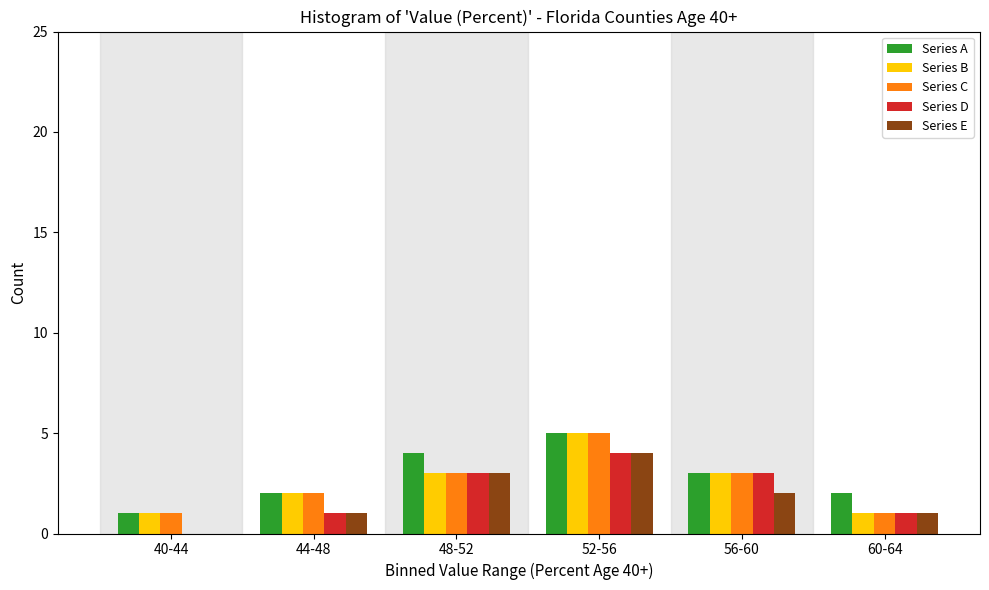

Reading left to right, extract all data points from this chart.

Series A: 40-44=1	44-48=2	48-52=4	52-56=5	56-60=3	60-64=2
Series B: 40-44=1	44-48=2	48-52=3	52-56=5	56-60=3	60-64=1
Series C: 40-44=1	44-48=2	48-52=3	52-56=5	56-60=3	60-64=1
Series D: 40-44=0	44-48=1	48-52=3	52-56=4	56-60=3	60-64=1
Series E: 40-44=0	44-48=1	48-52=3	52-56=4	56-60=2	60-64=1